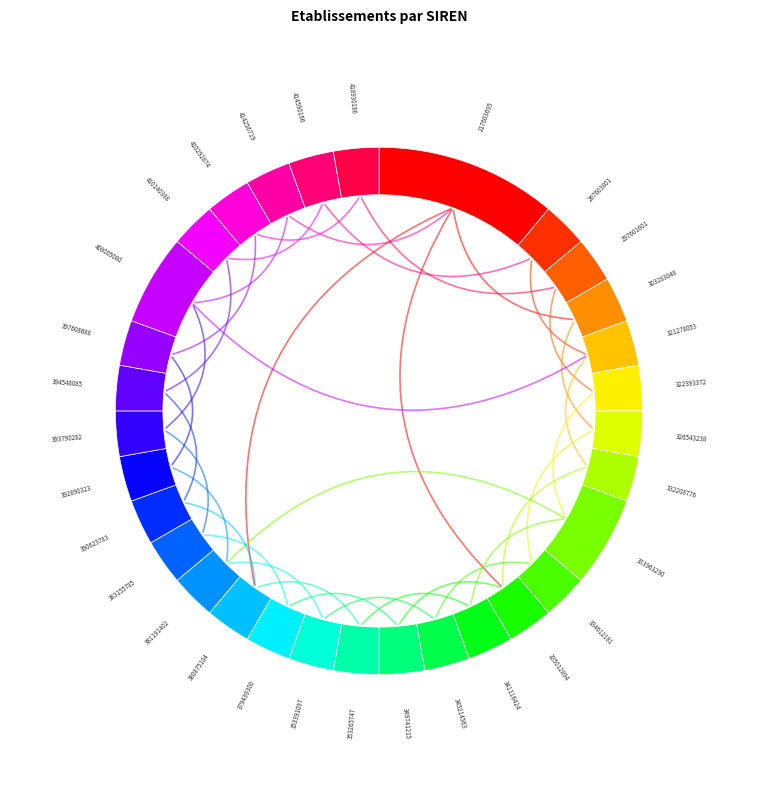

How many slices are in this pie chart?

31